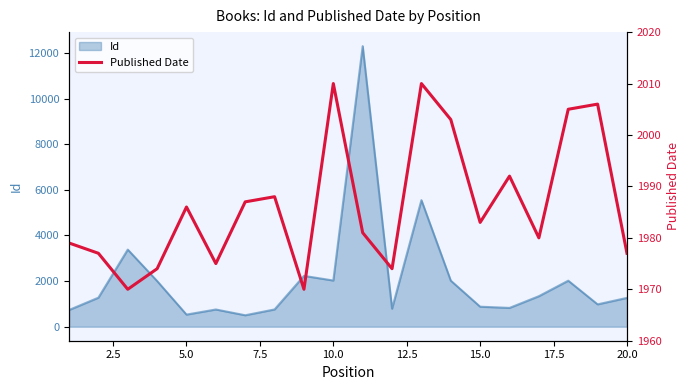

What is the lowest value of the Id series?

502